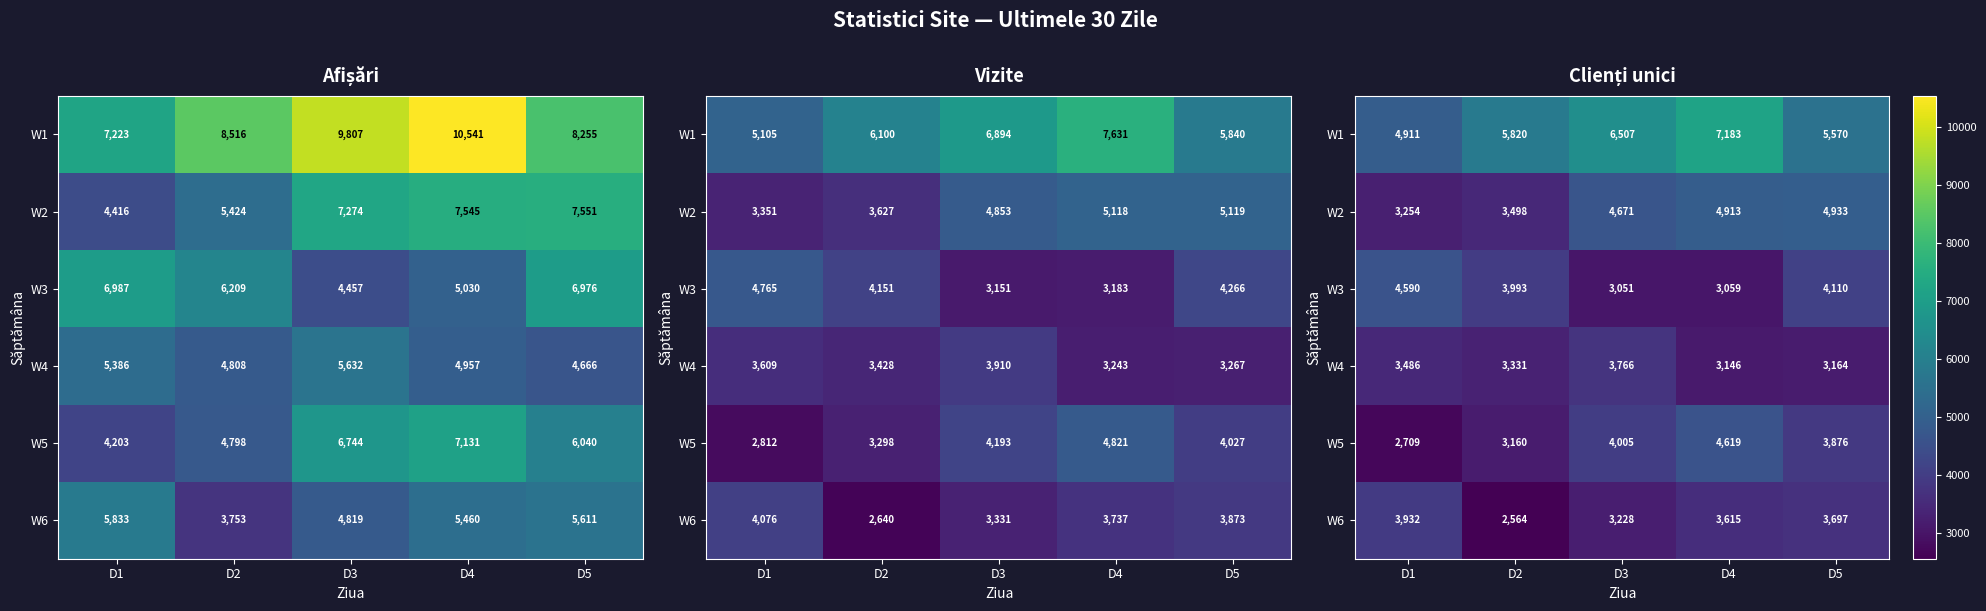

The W5 series shows 5466 at D5. True or false?

False